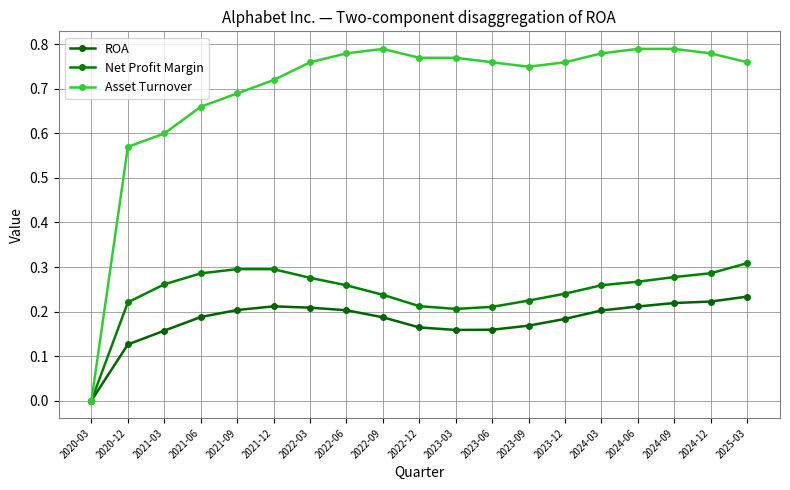

Does the chart display data point markers on the line(s)?

Yes